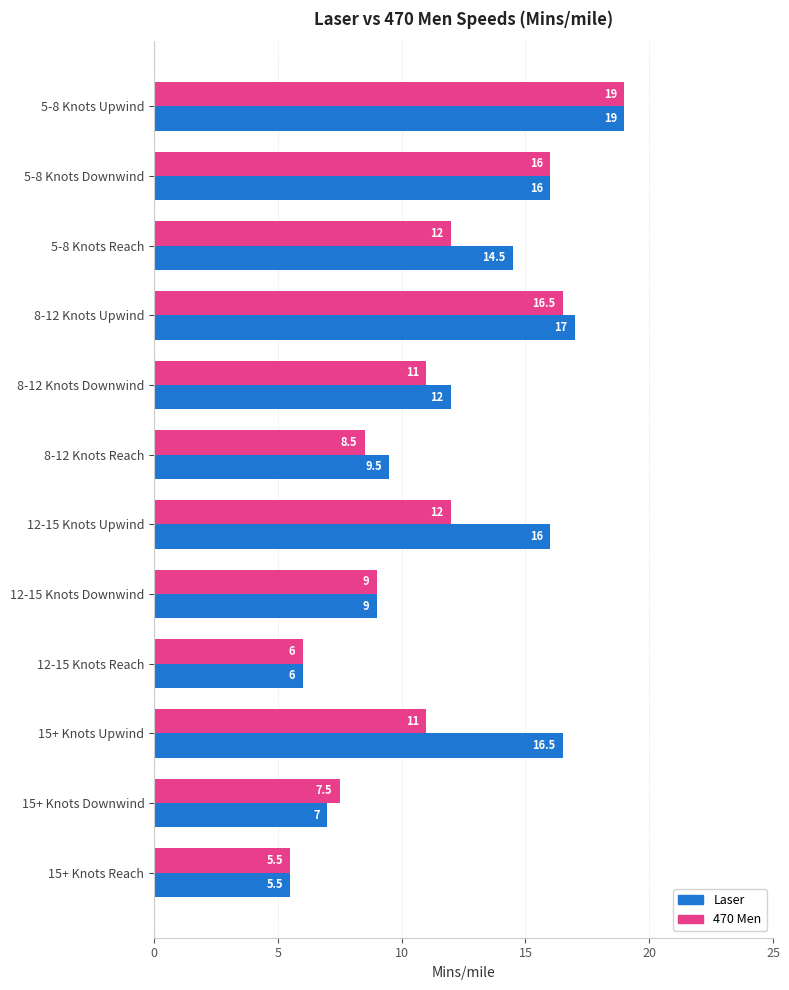

Rank the series by their average value, from highest to lowest.

Laser, 470 Men